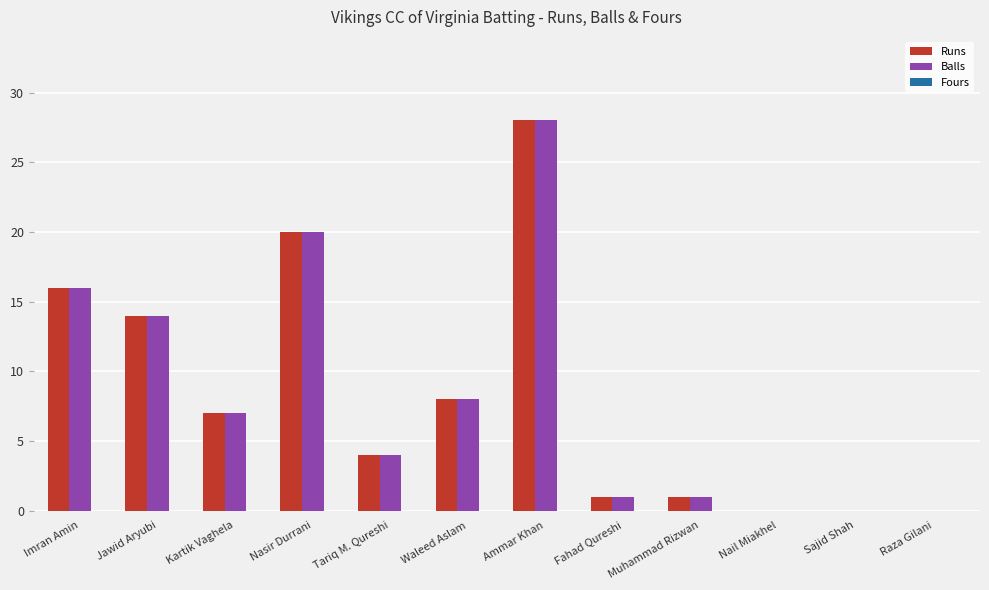

What is the sum of the Balls values at Sajid Shah and Imran Amin?

16